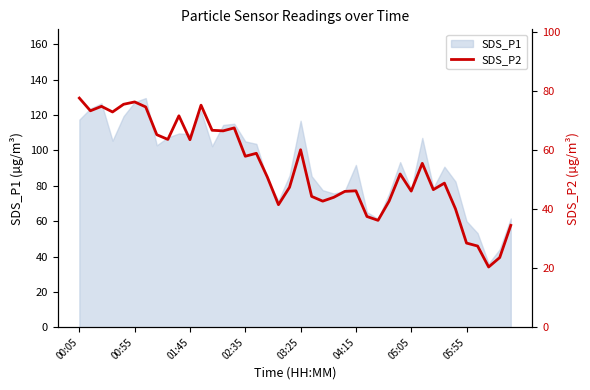

How many lines are shown in the chart?

1